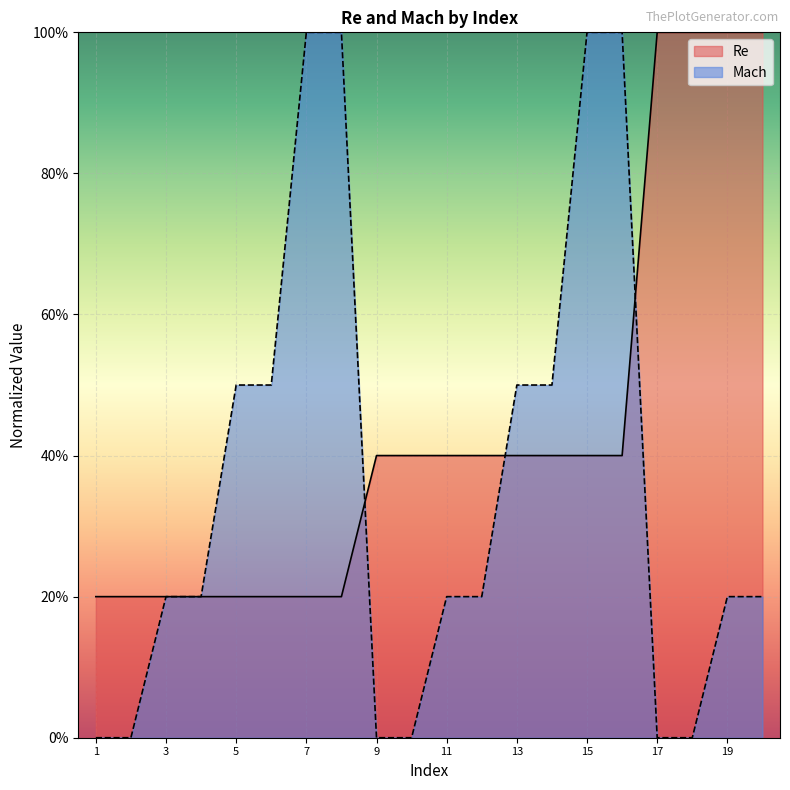

What is the difference between the Mach values at 7 and 9?

1.0